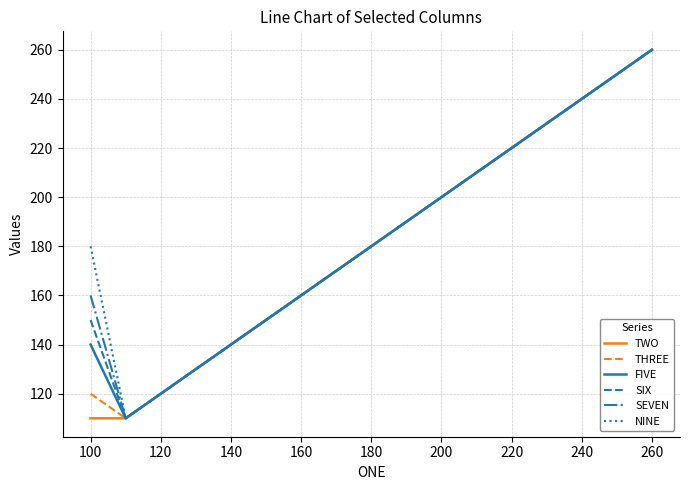

What is the greatest value displayed?

260